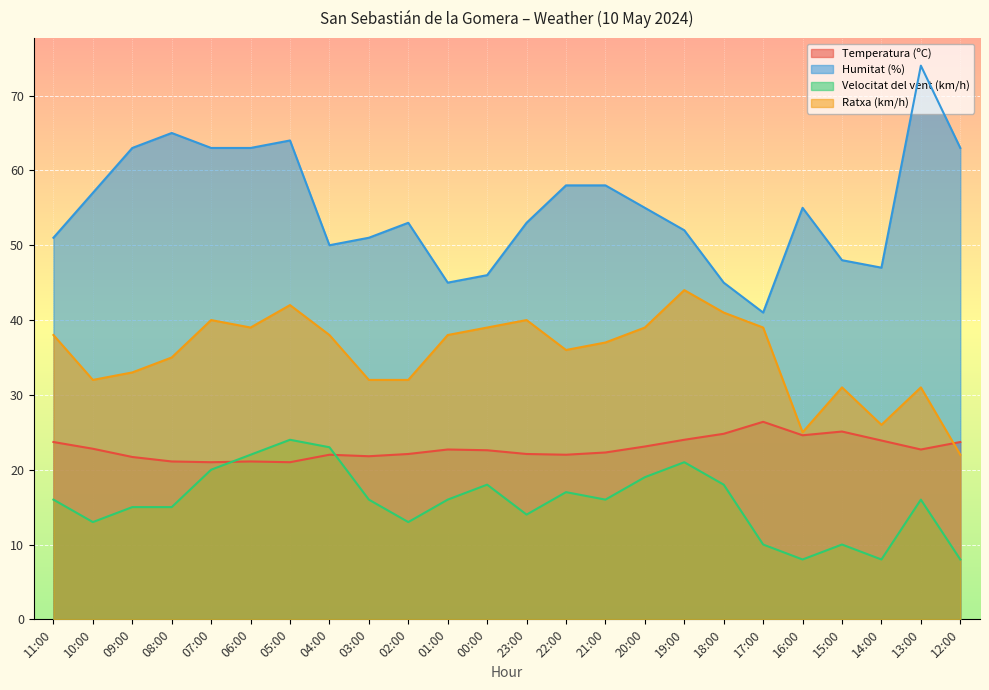

The value of Velocitat del vent (km/h) at 11:00 is 16.0. True or false?

True